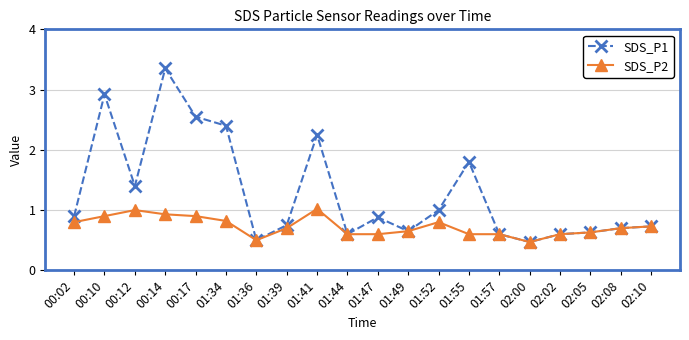

Count the number of categories in the chart.

20